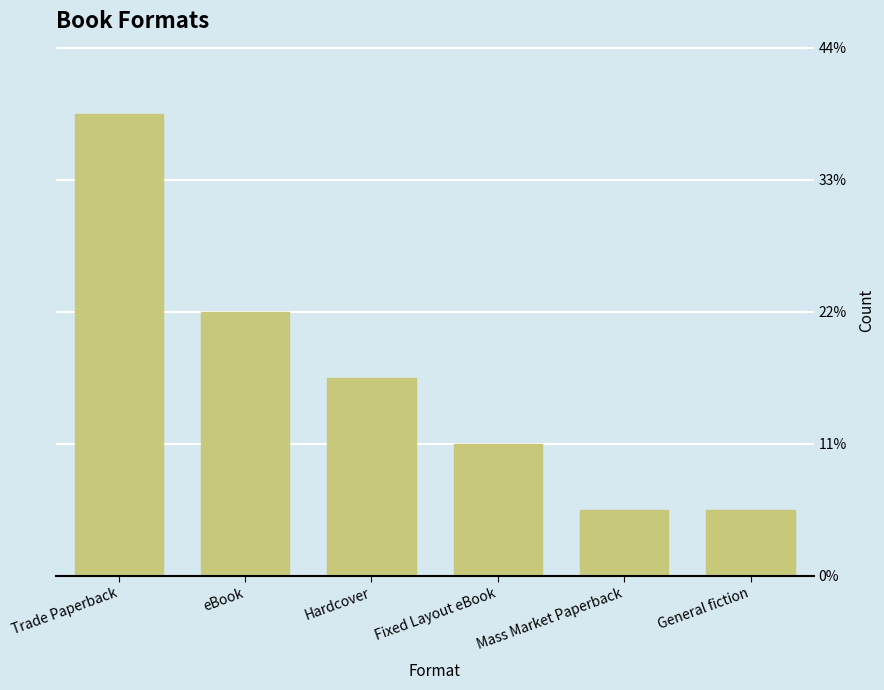

Does the chart contain any negative values?

No